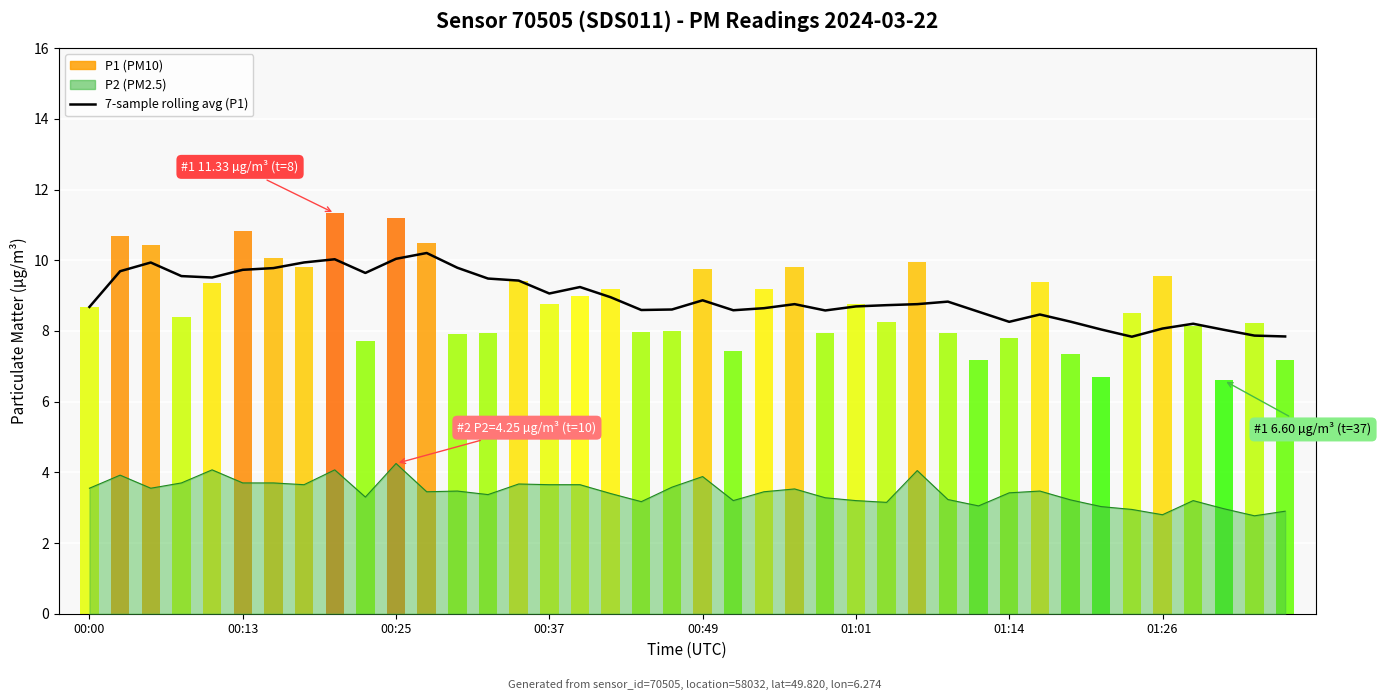

What is the label of the 30th bar from the left?

29